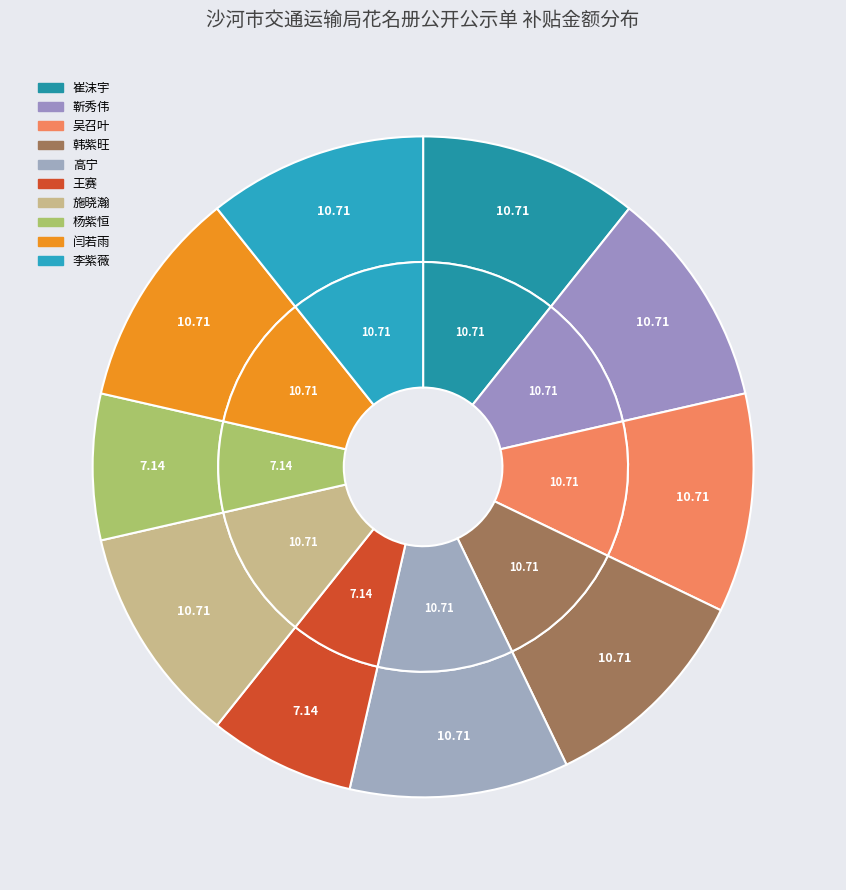

Between 吴召叶 and 闫若雨, which is larger?

吴召叶